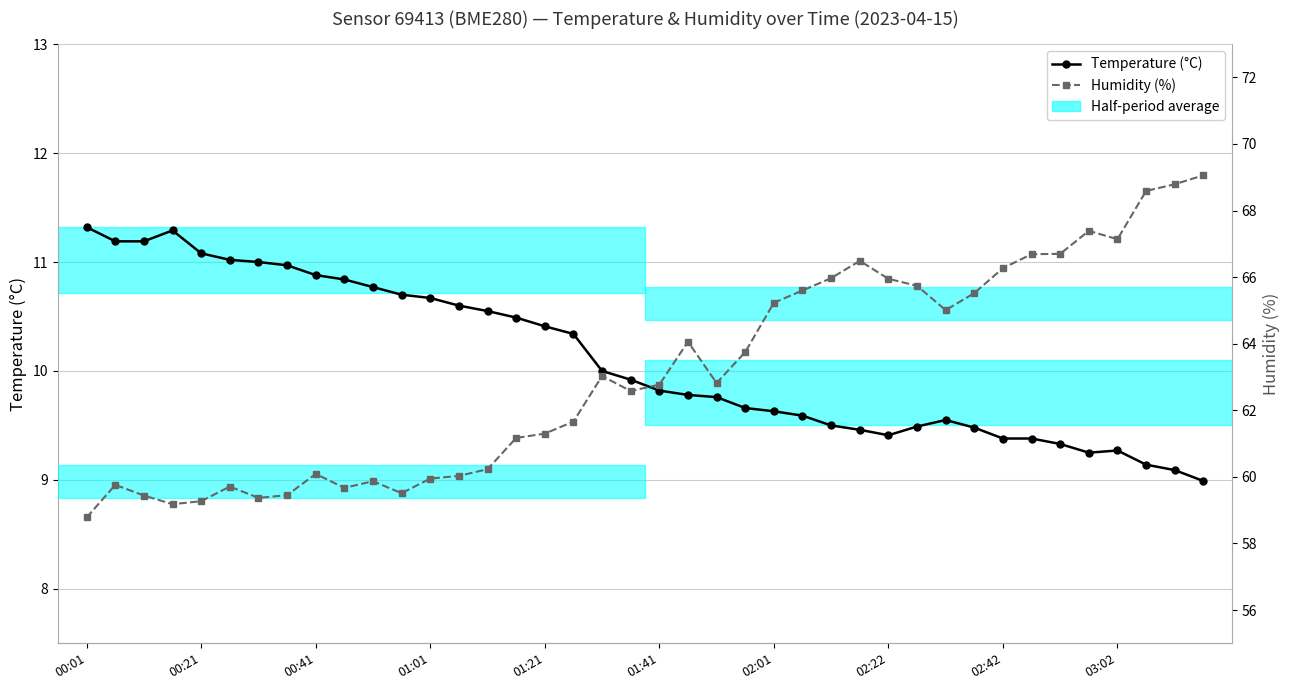

Rank the series by their maximum value, from highest to lowest.

Humidity (%), Temperature (°C)